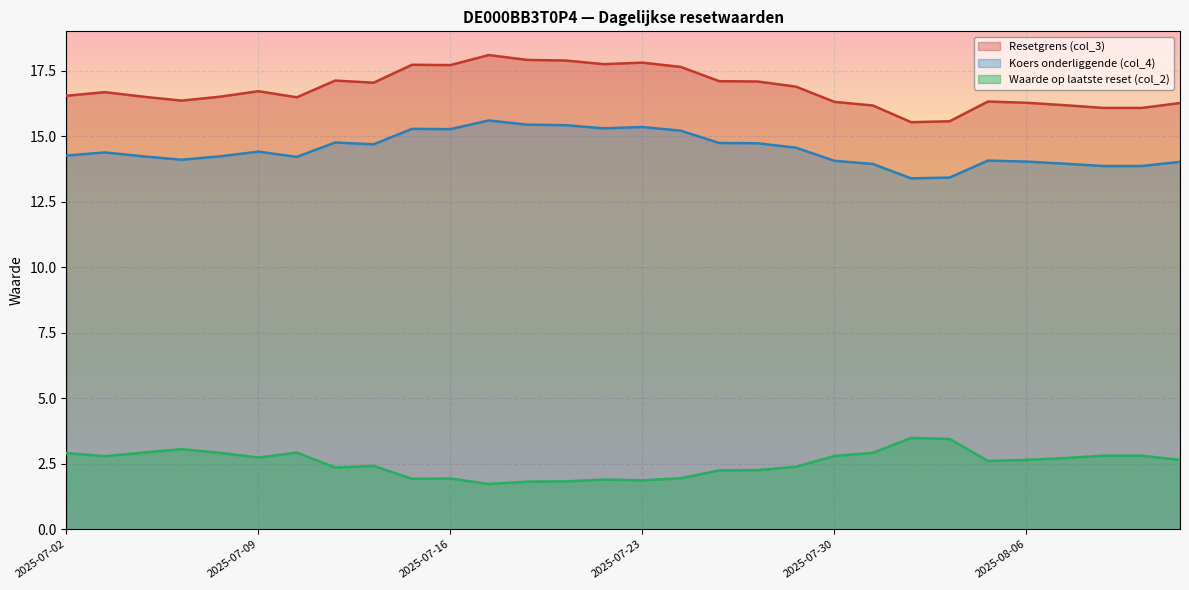

What is the label of the 12th point from the left?

2025-07-17